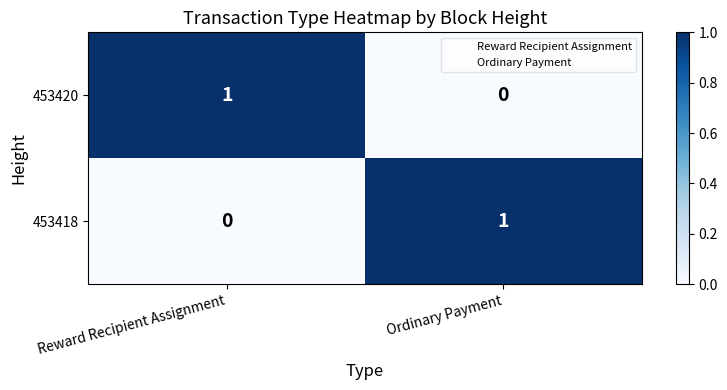

Reading left to right, what are all the values shown in this chart?

453420: 1	0
453418: 0	1